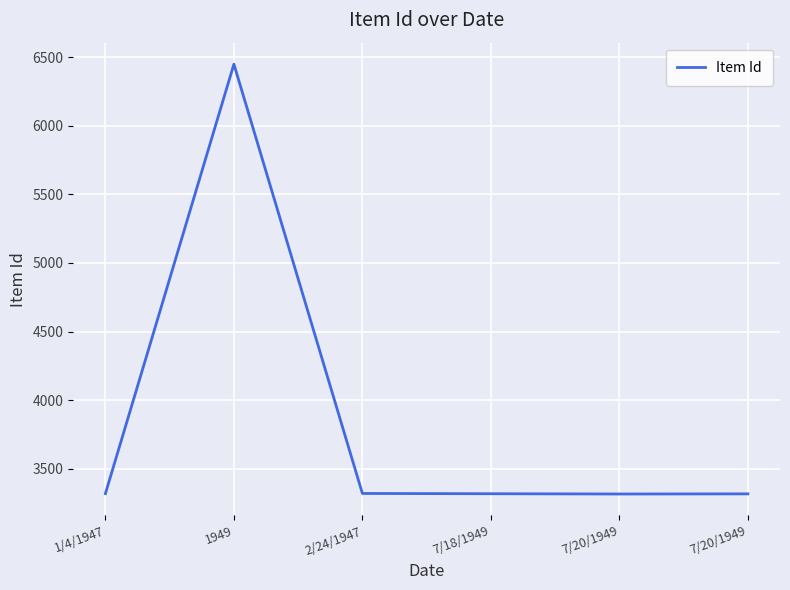

How many values are below 3319?

3